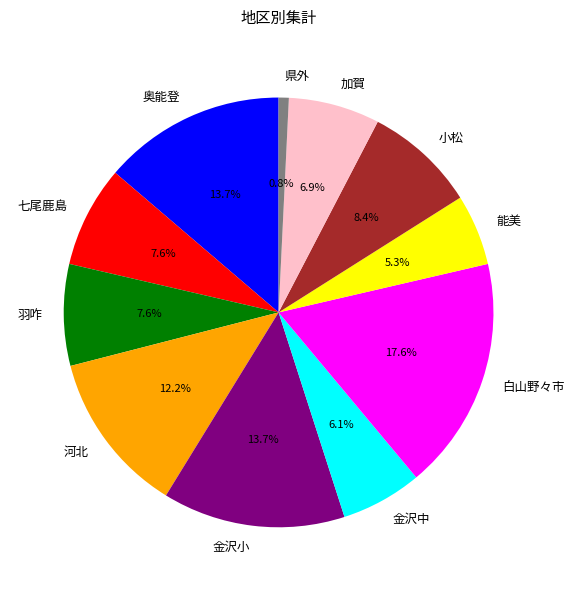

Is the sum of 能美 and 加賀 greater than half?

No